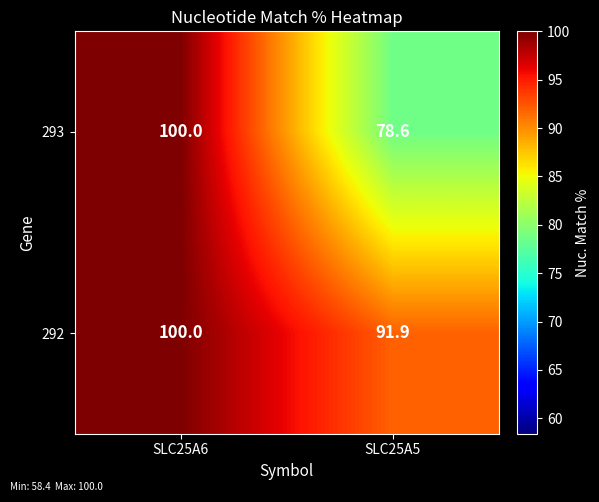

What is the average value of the 292 series?

96.0